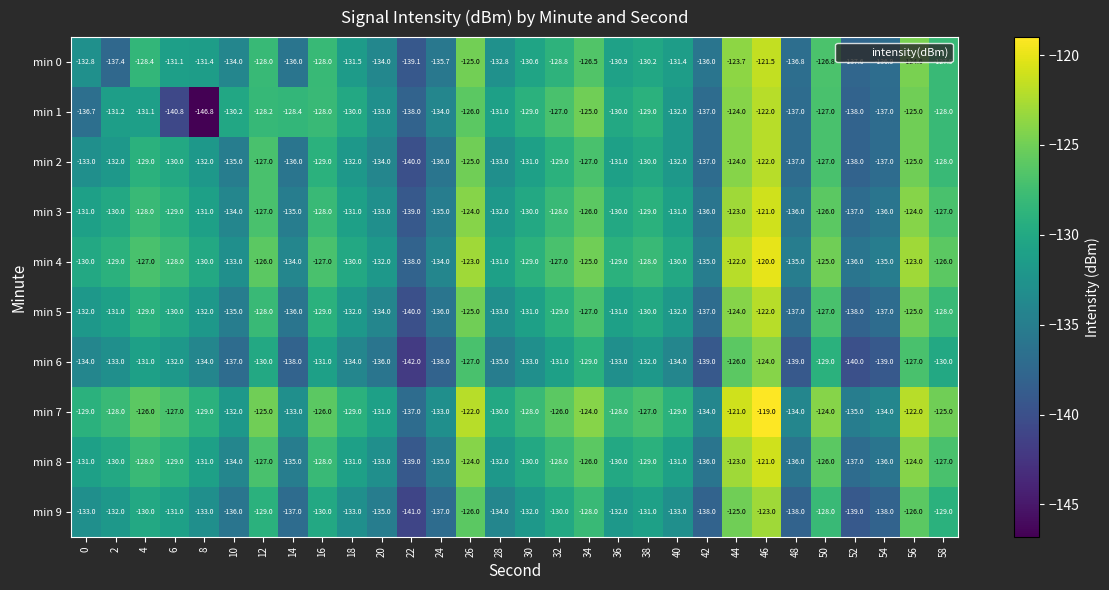

True or false: min 2 has a value of -137.0 at 42.

True